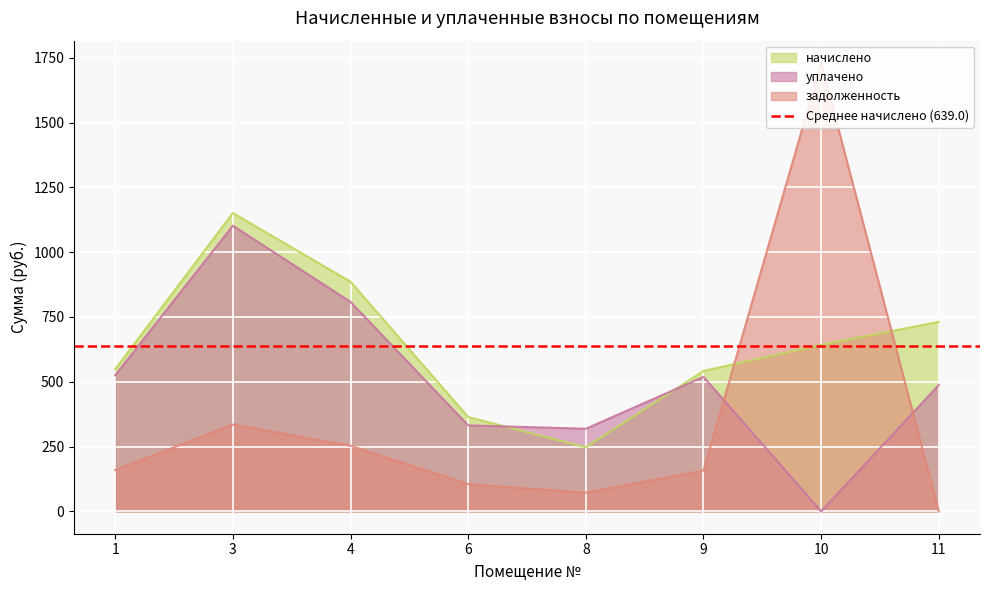

Which label corresponds to the smallest value in the chart?

10